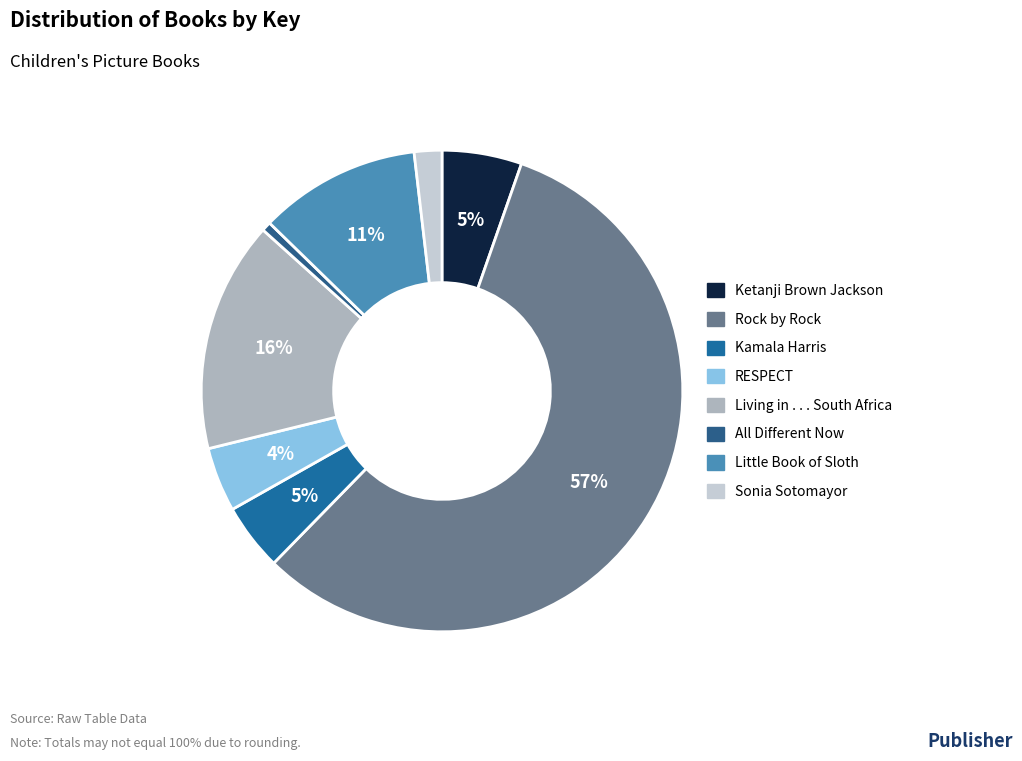

To the nearest percent, what is the combined percentage of RESPECT and Rock by Rock?

61%